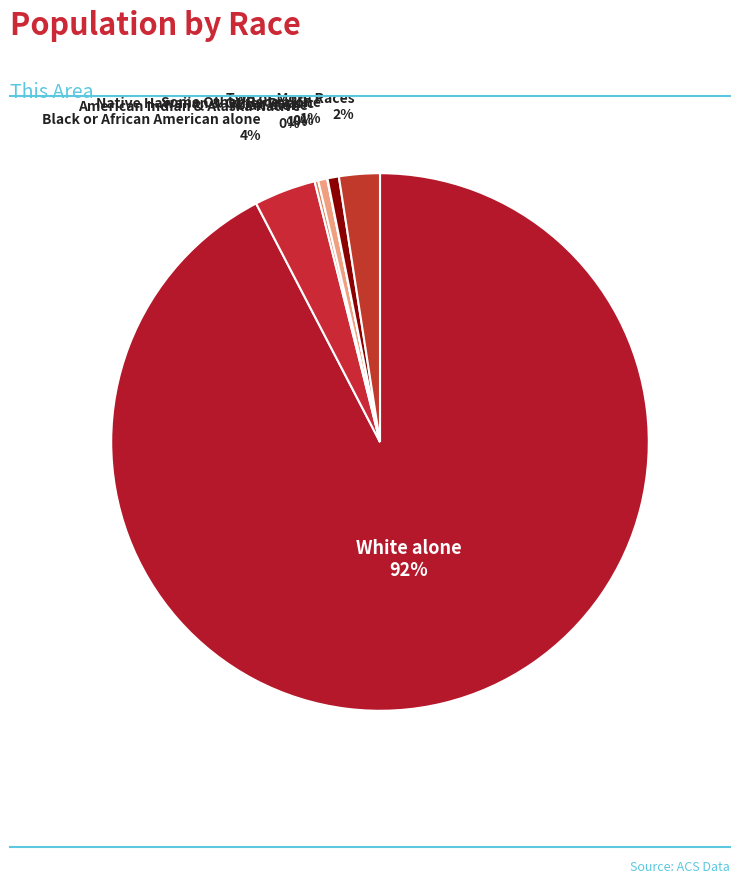

The Some Other Race alone slice represents 1% of the pie. True or false?

True